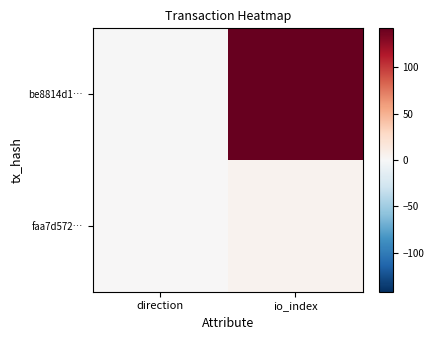

Reading right to left, transcribe all the data shown in this chart.

be8814d1…: io_index=142	direction=-1
faa7d572…: io_index=5	direction=1